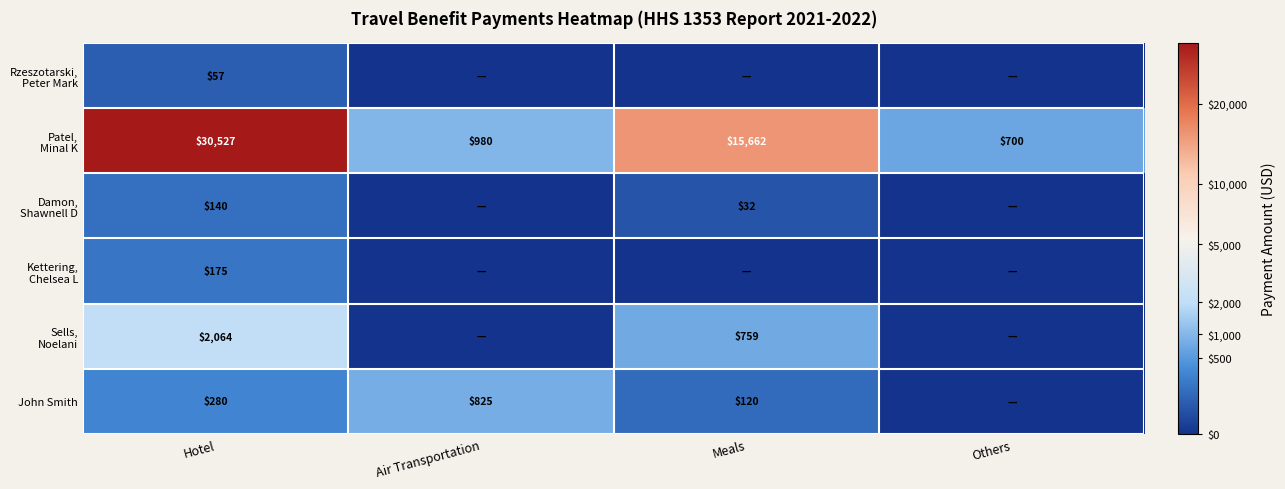

What is the total value across all series at Hotel?

33243